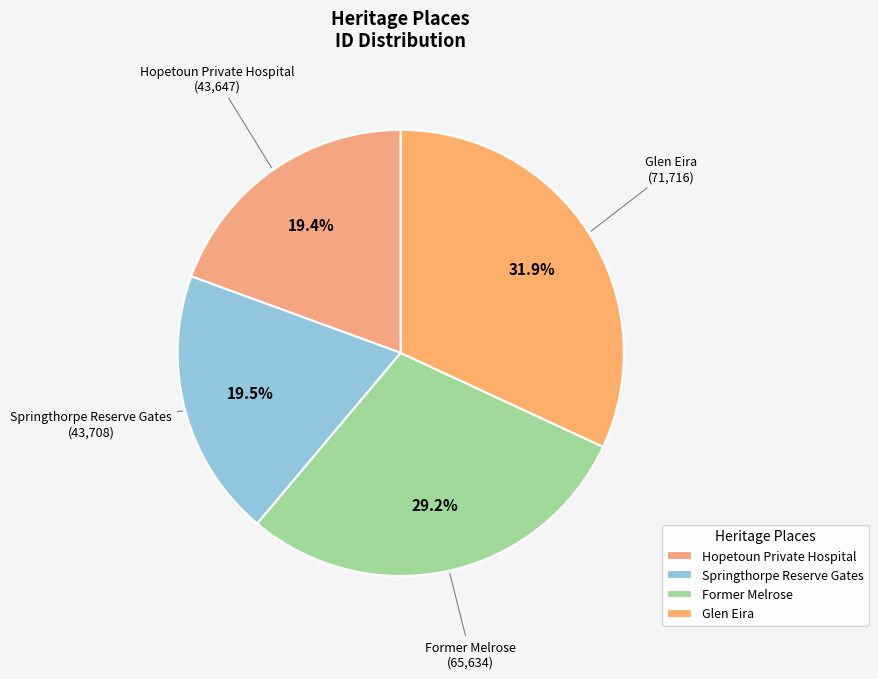

True or false: Hopetoun Private Hospital accounts for 19% of the total.

True